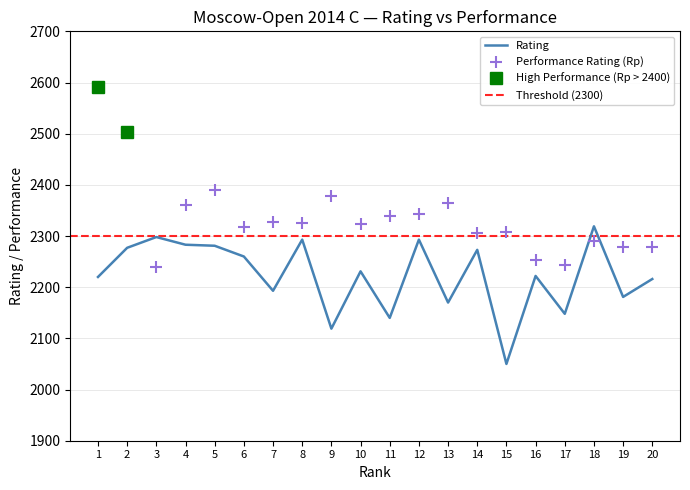

At which label is Rating closest to 2184?

19